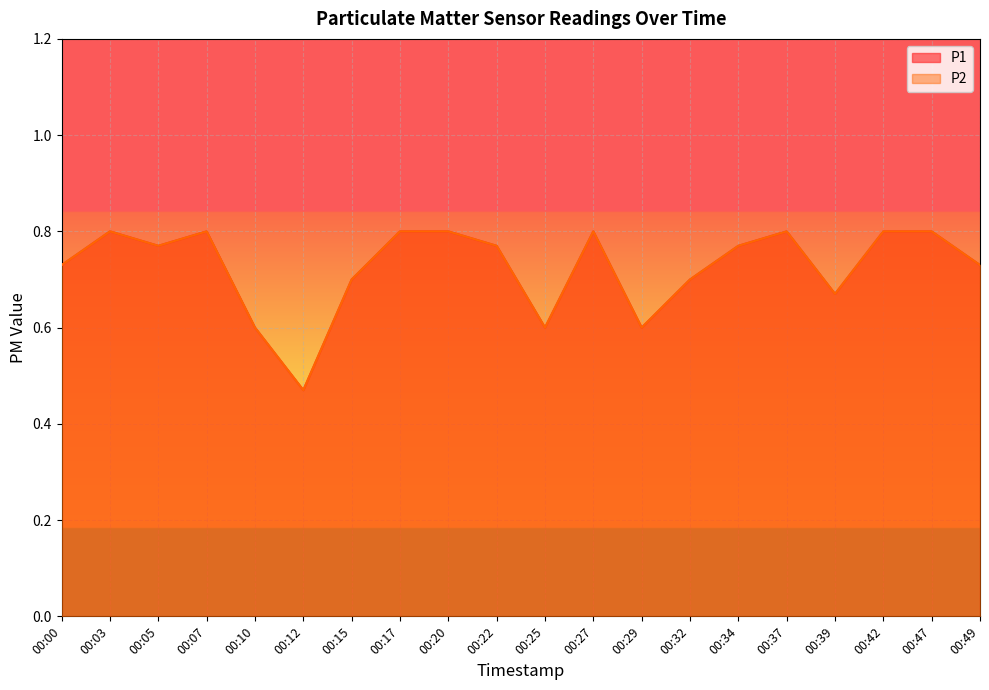

The value of P1 at 00:39 is 1.1. True or false?

False